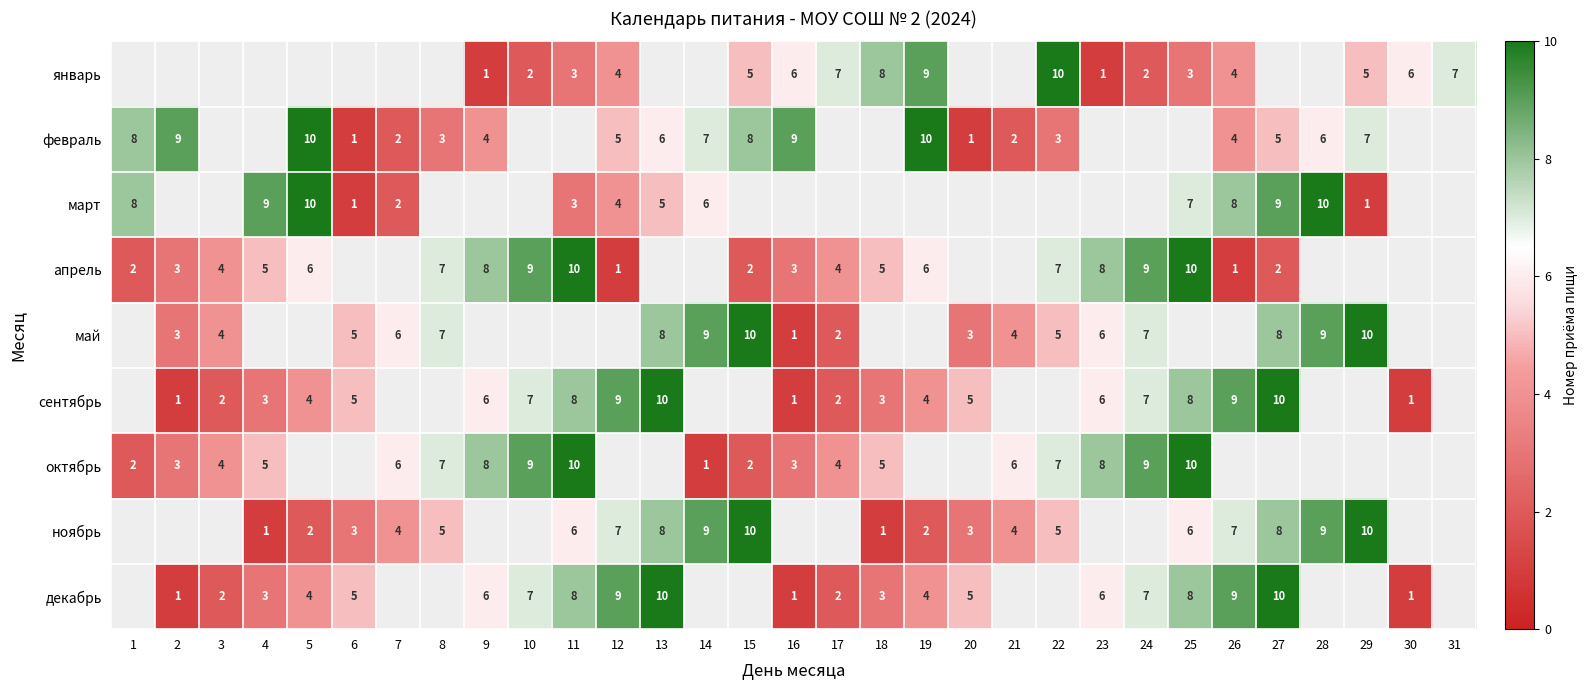

Which category has the highest value across all series?

22